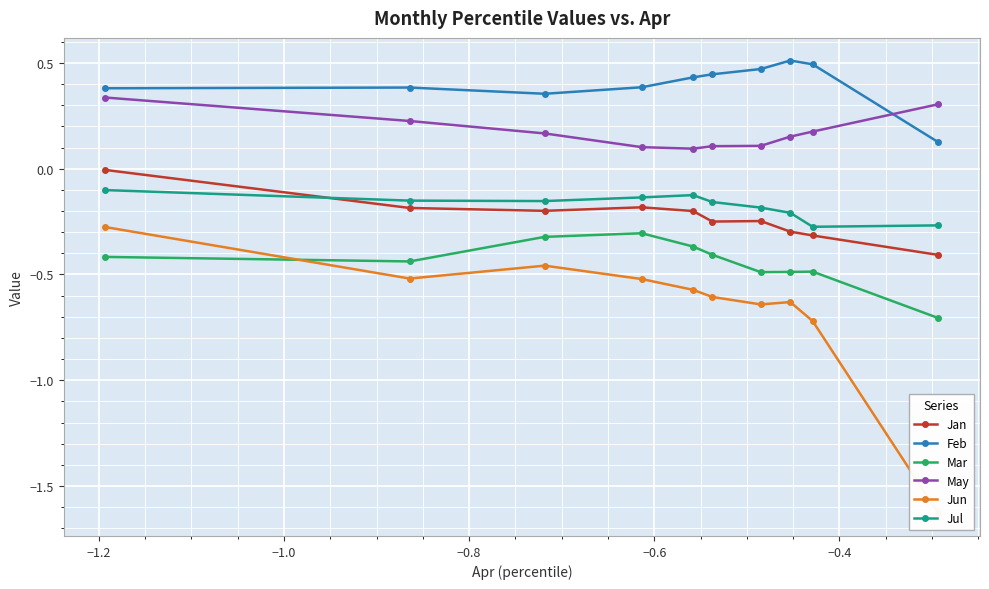

Is it true that Jun equals -0.8 at −0.8?

False